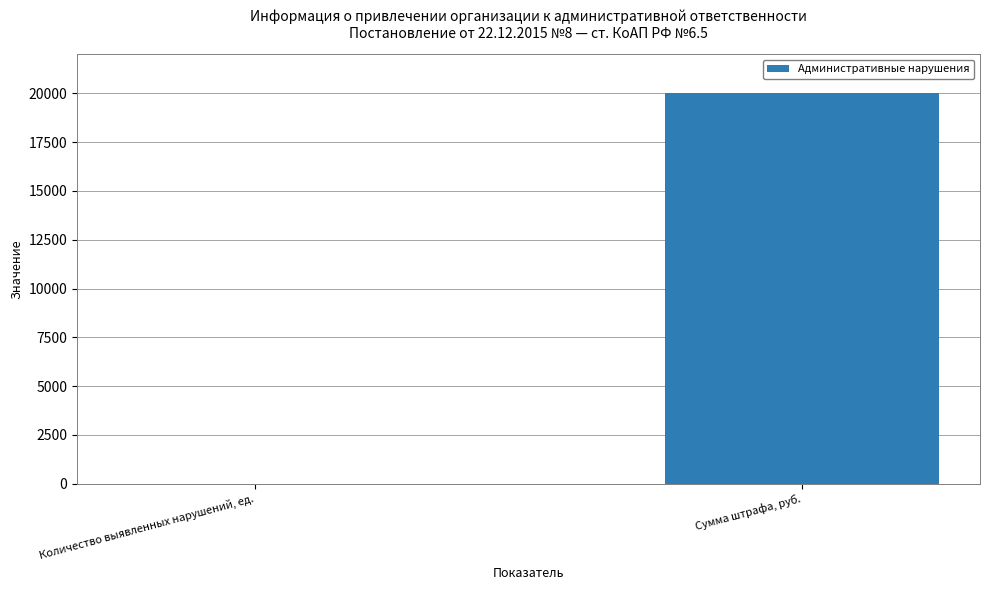

Where is the data nearest to the value 10000?

Количество выявленных нарушений, ед.